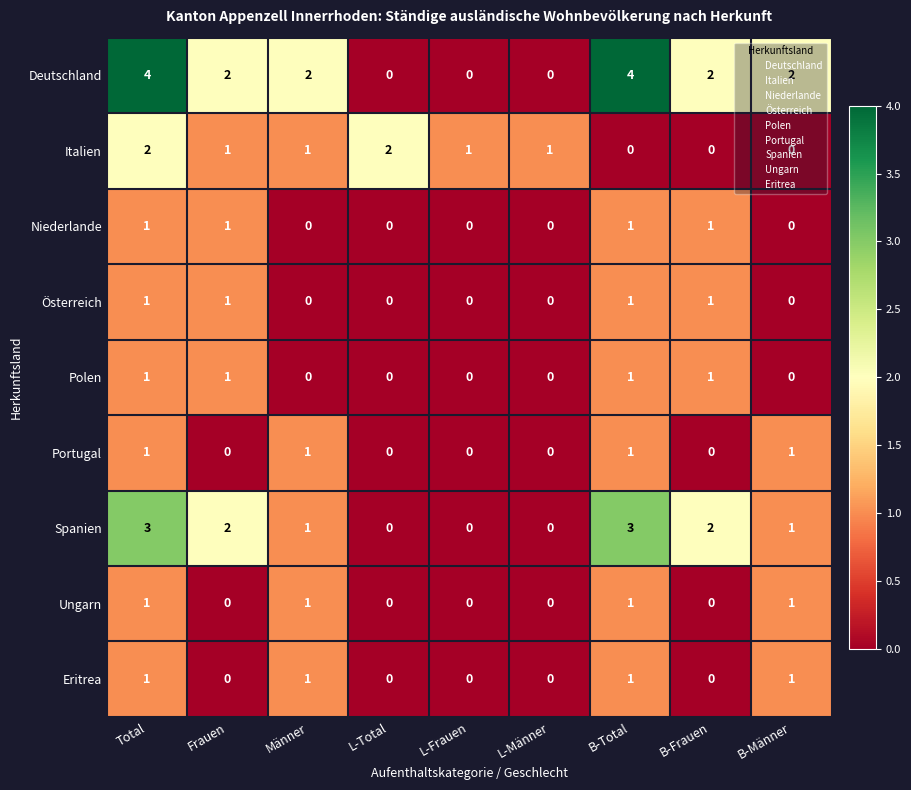

At how many categories does at least one series exceed 3?

2